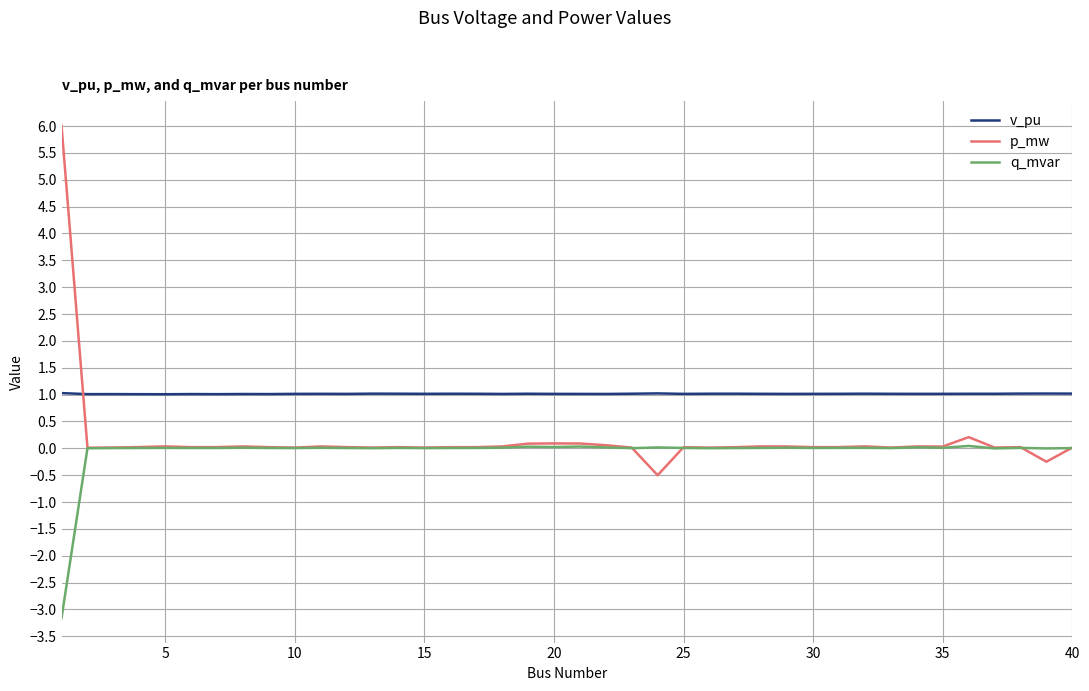

What is the greatest value displayed?

6.0